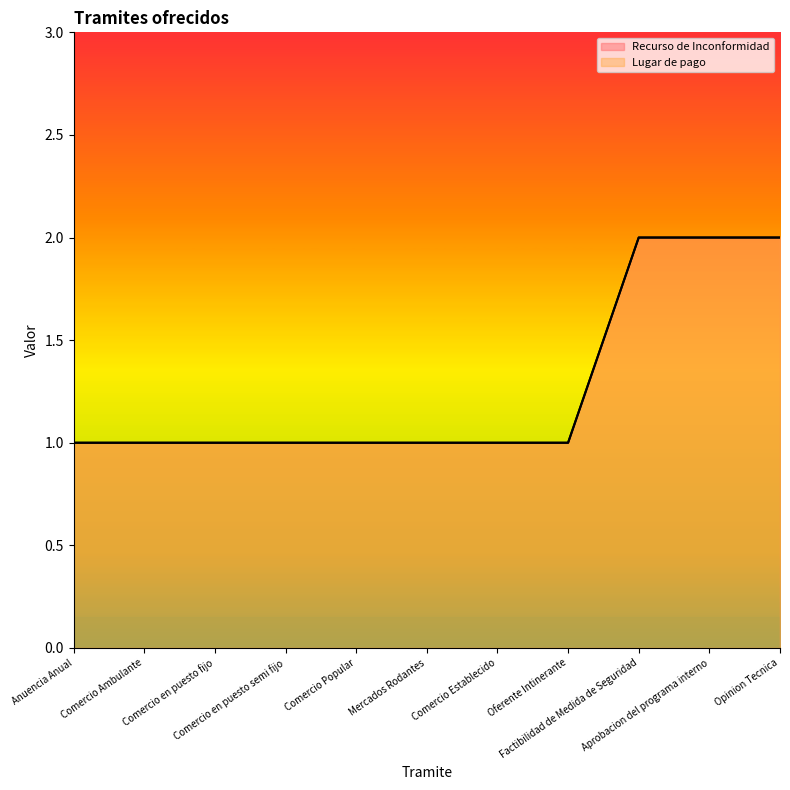

Rank the categories by Lugar de pago value from highest to lowest.

Factibilidad de Medida de Seguridad, Aprobacion del programa interno, Opinion Tecnica, Anuencia Anual, Comercio Ambulante, Comercio en puesto fijo, Comercio en puesto semi fijo, Comercio Popular, Mercados Rodantes, Comercio Establecido, Oferente Intinerante